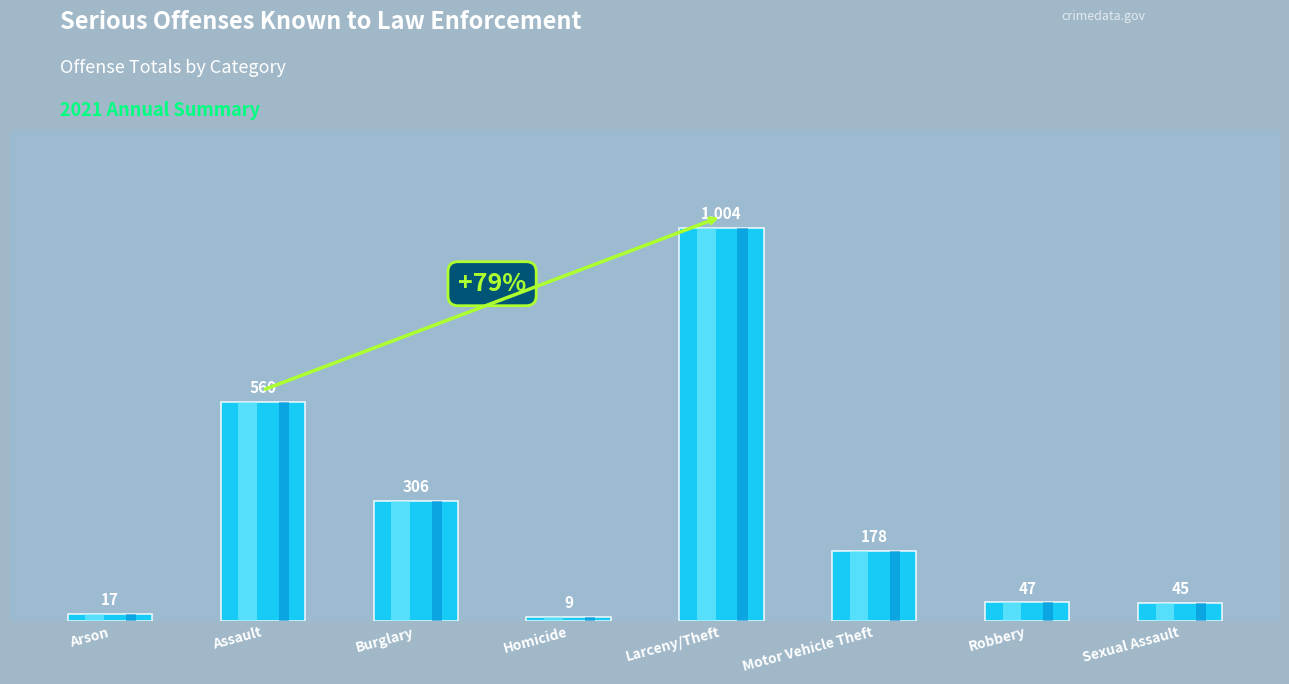

What is the difference between the second highest and second lowest values?

543